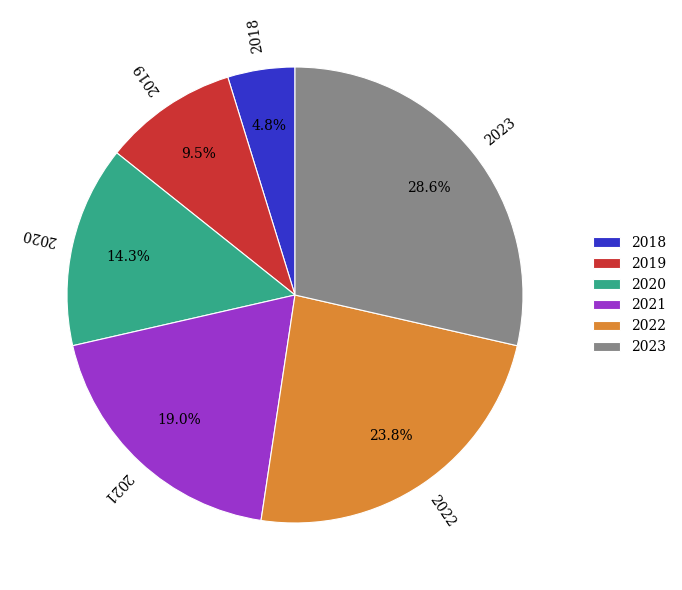

To the nearest percent, what is the difference between the largest and smallest slice percentages?

24%